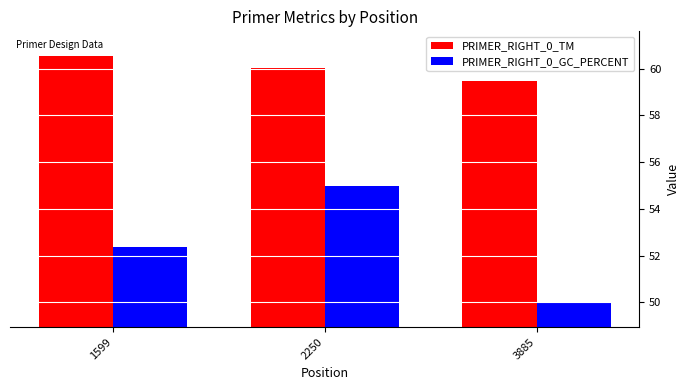

What is the total value across all series at 2250?

115.0